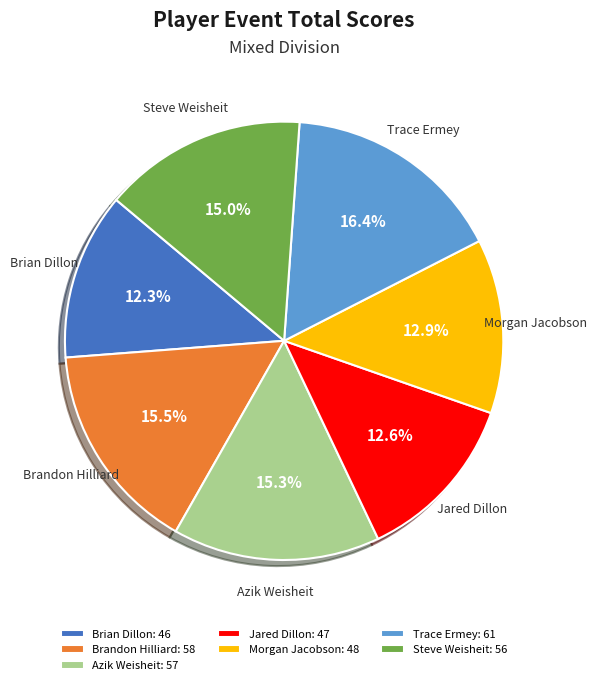

Do Steve Weisheit and Jared Dillon together represent more than half of the pie?

No